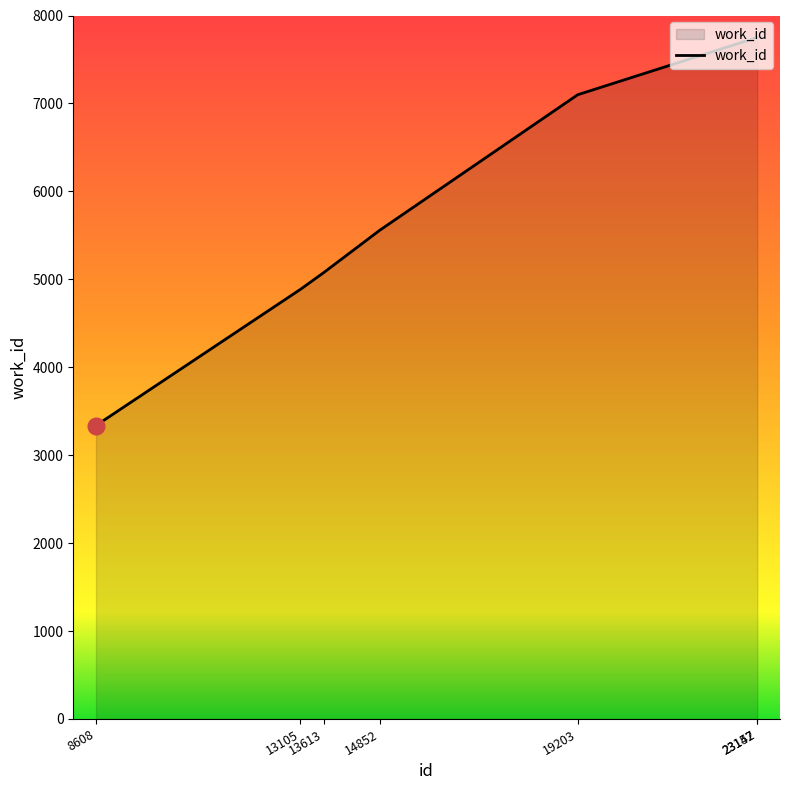

What is the difference between the values at 13105 and 14852?

673